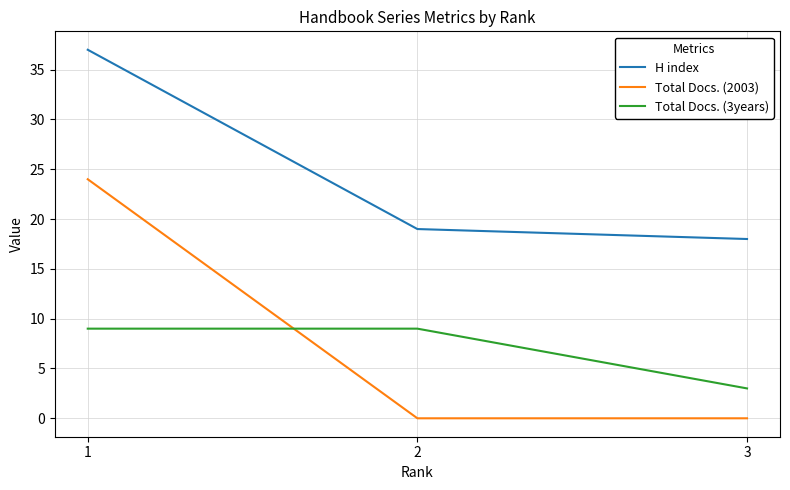

The value of H index at 1 is 66. True or false?

False